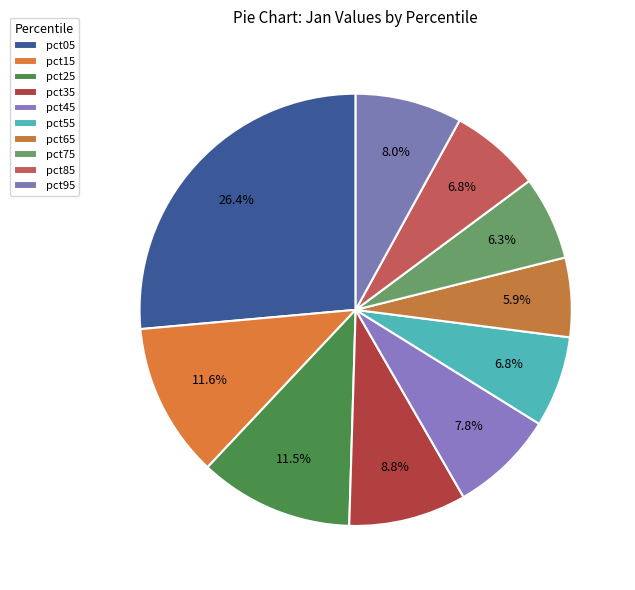

Is the sum of pct15 and pct75 greater than half?

No